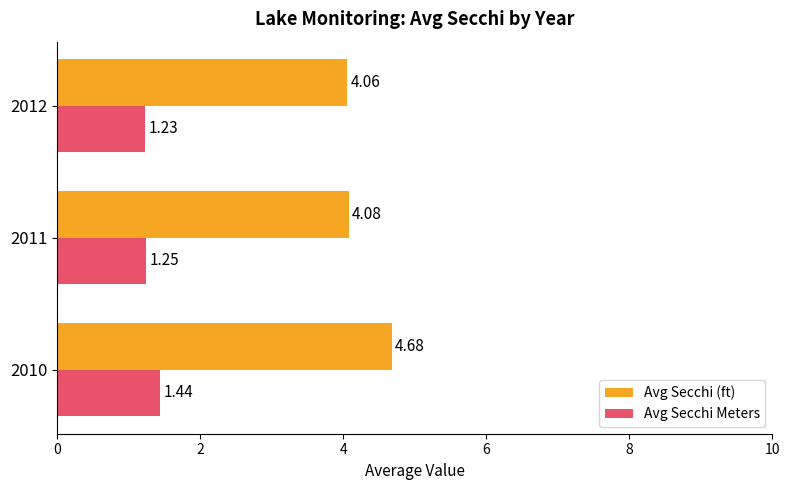

Which series has the largest range (max minus min)?

Avg Secchi (ft)